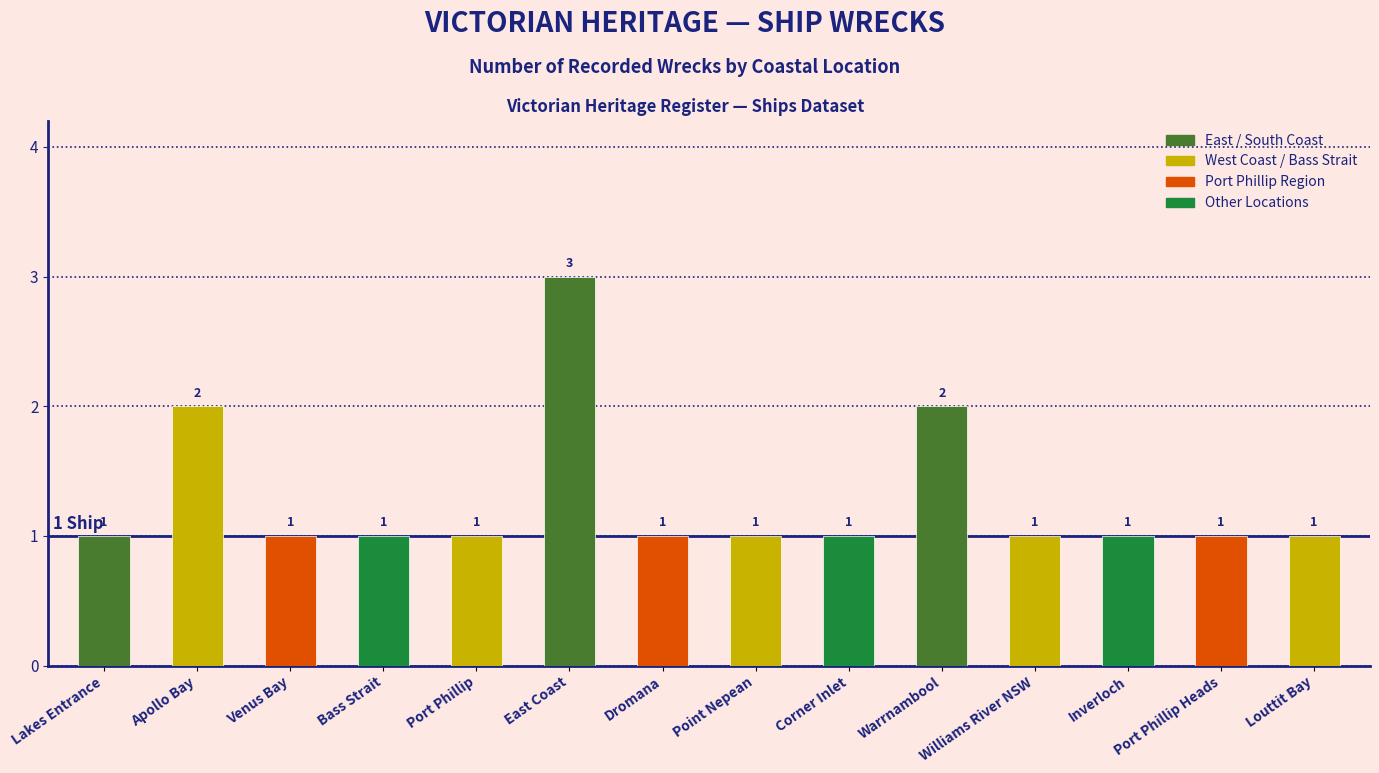

What is the maximum value shown in the chart?

3